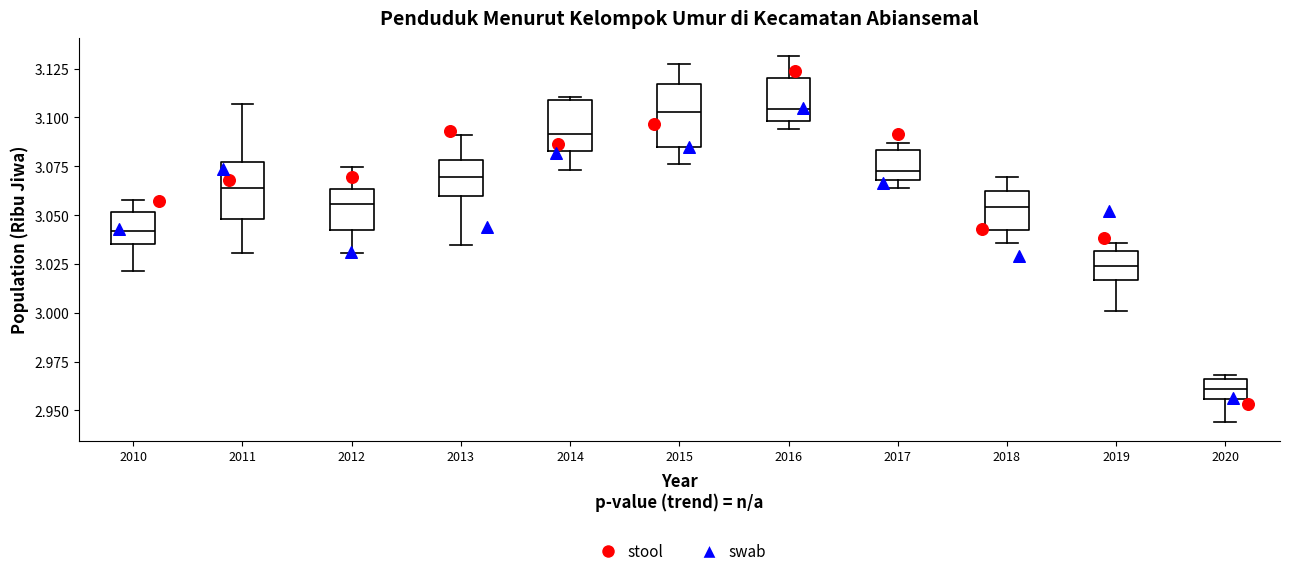

Reading left to right, read every box against the y-axis: the position of its median line, the range the box covers, and the ends of its whiskers. The values are not printed on the chart, so give them approximately, as read against the axis.

2010: median 3.040, box 3.035 to 3.050, whiskers 3.020 to 3.060
2011: median 3.065, box 3.050 to 3.075, whiskers 3.030 to 3.105
2012: median 3.055, box 3.045 to 3.065, whiskers 3.030 to 3.075
2013: median 3.070, box 3.060 to 3.080, whiskers 3.035 to 3.090
2014: median 3.090, box 3.085 to 3.110, whiskers 3.075 to 3.110 (just above the box's upper edge)
2015: median 3.105, box 3.085 to 3.115, whiskers 3.075 to 3.125
2016: median 3.105, box 3.100 to 3.120, whiskers 3.095 to 3.130
2017: median 3.075, box 3.070 to 3.085, whiskers 3.065 to 3.085 (just above the box's upper edge)
2018: median 3.055, box 3.040 to 3.060, whiskers 3.035 to 3.070
2019: median 3.025, box 3.015 to 3.030, whiskers 3.000 to 3.035
2020: median 2.960, box 2.955 to 2.965, whiskers 2.945 to 2.970